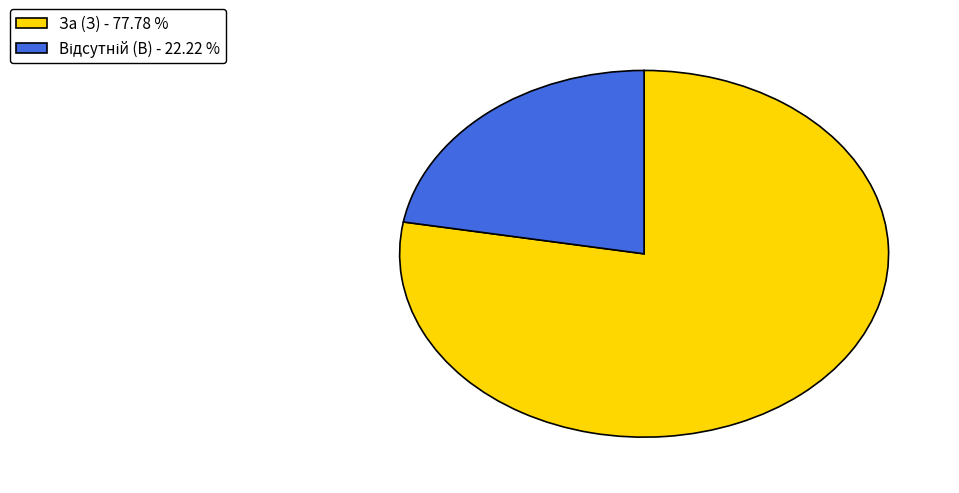

How many segments does this pie chart have?

2